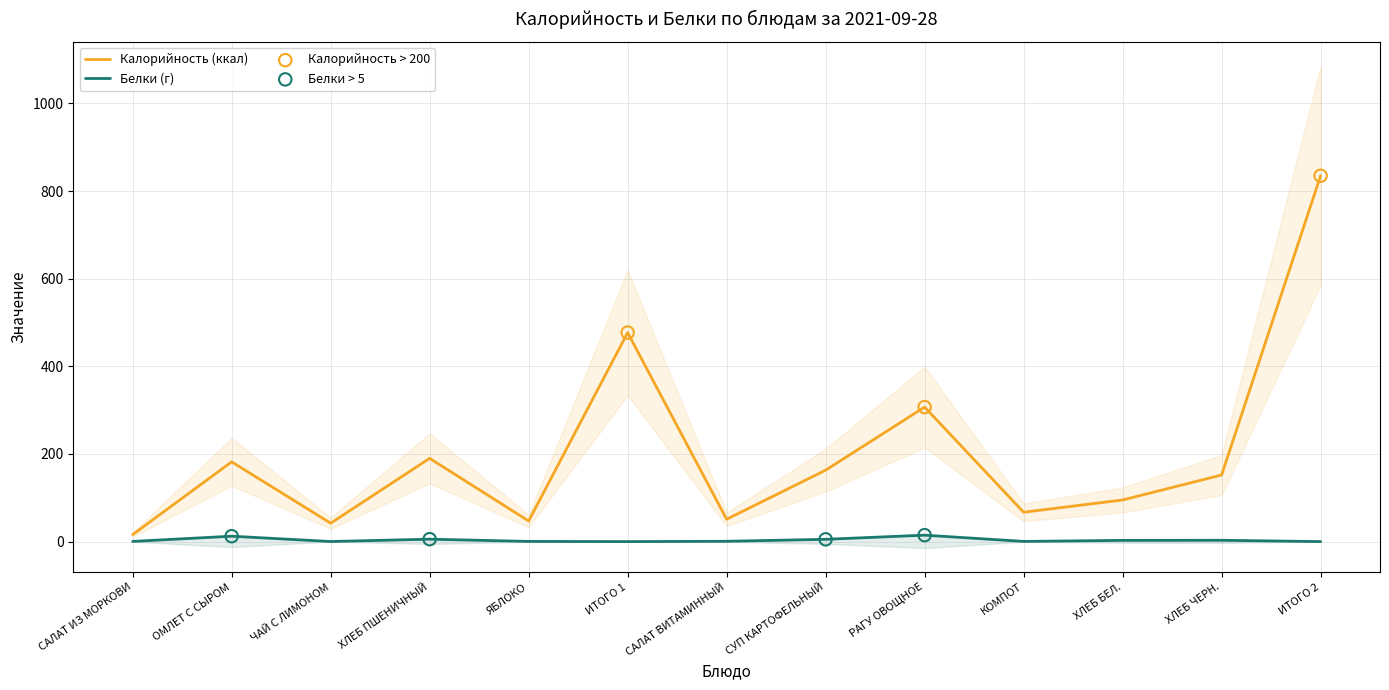

What is the total value across all series at ИТОГО 1?

477.0